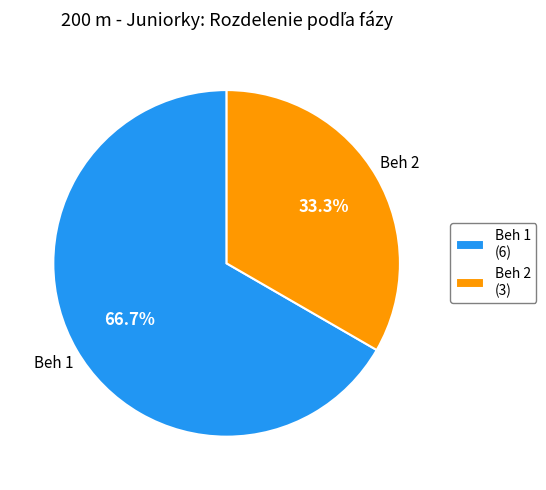

Which slice is the largest?

Beh 1